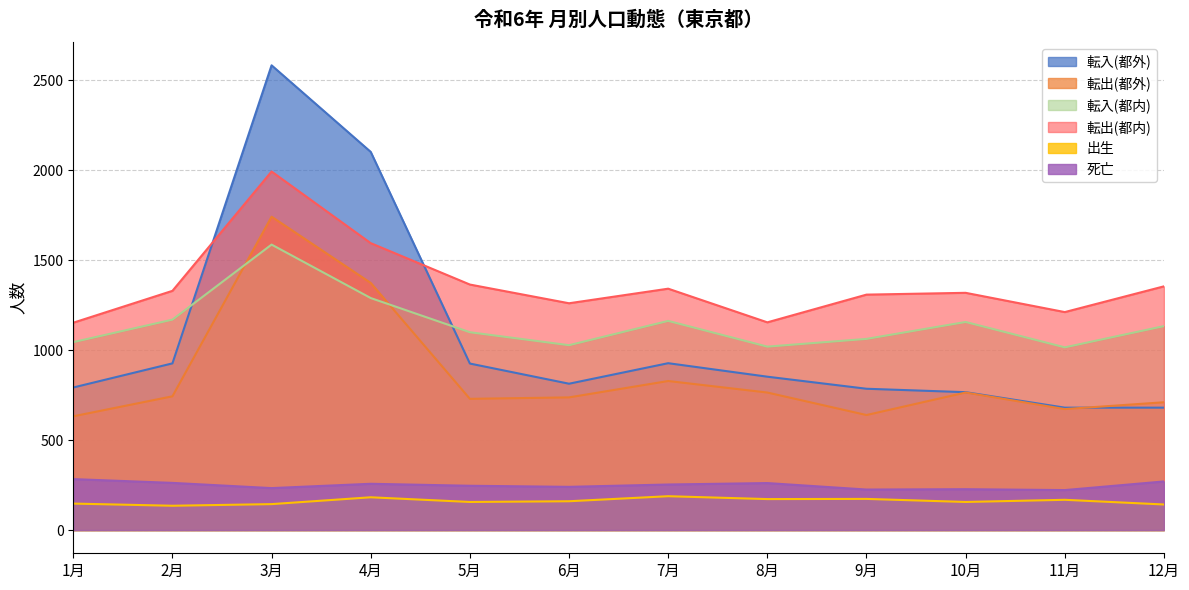

How many values in the 転出(都外) series are below 743?

6